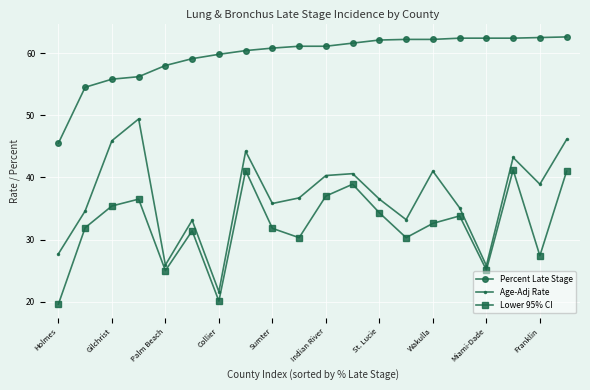

List the series in order of their overall mean, highest first.

Percent Late Stage, Age-Adj Rate, Lower 95% CI